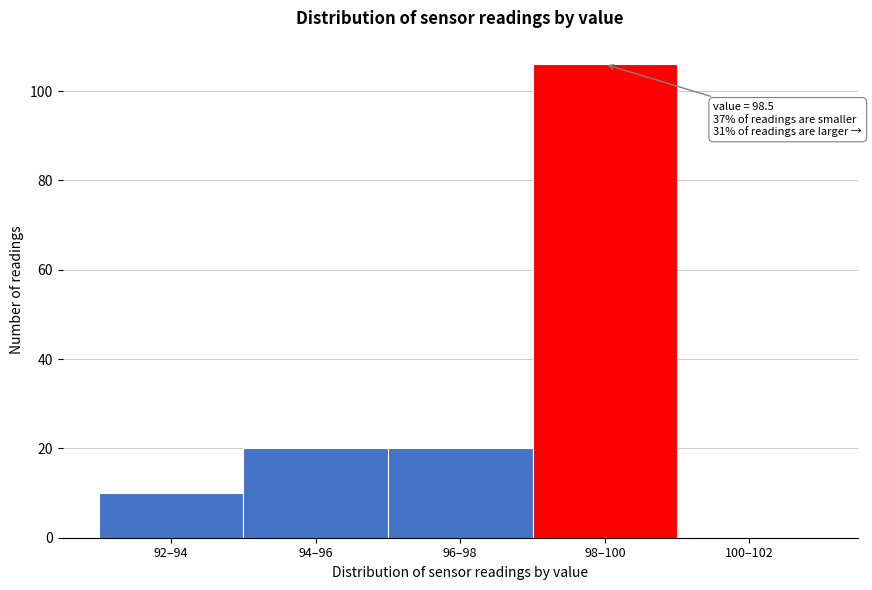

Reading right to left, transcribe all the data shown in this chart.

100–102=0	98–100=106	96–98=20	94–96=20	92–94=10